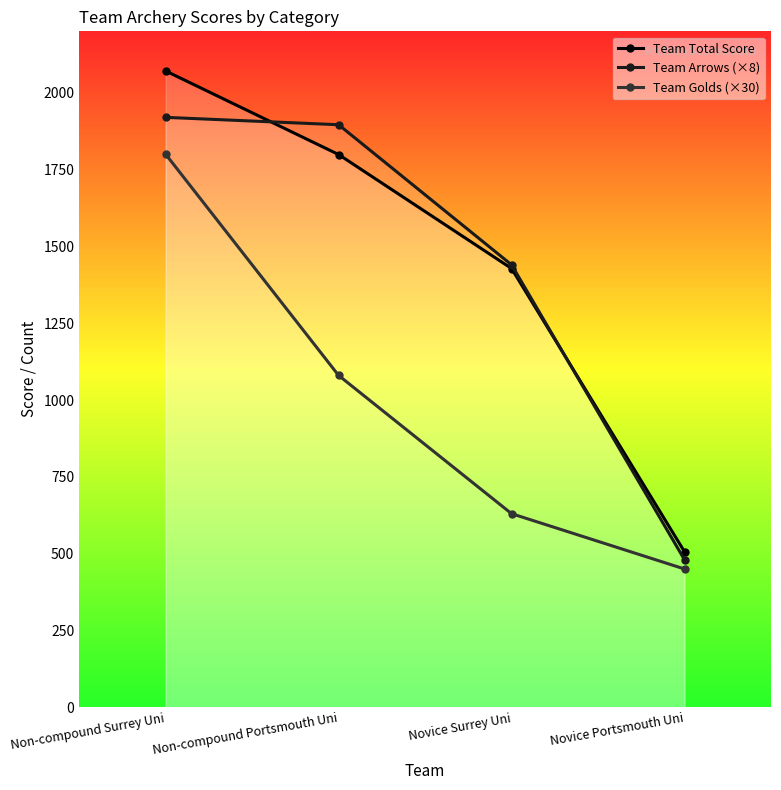

What is the difference between the highest and lowest values at Non-compound Portsmouth Uni?

816